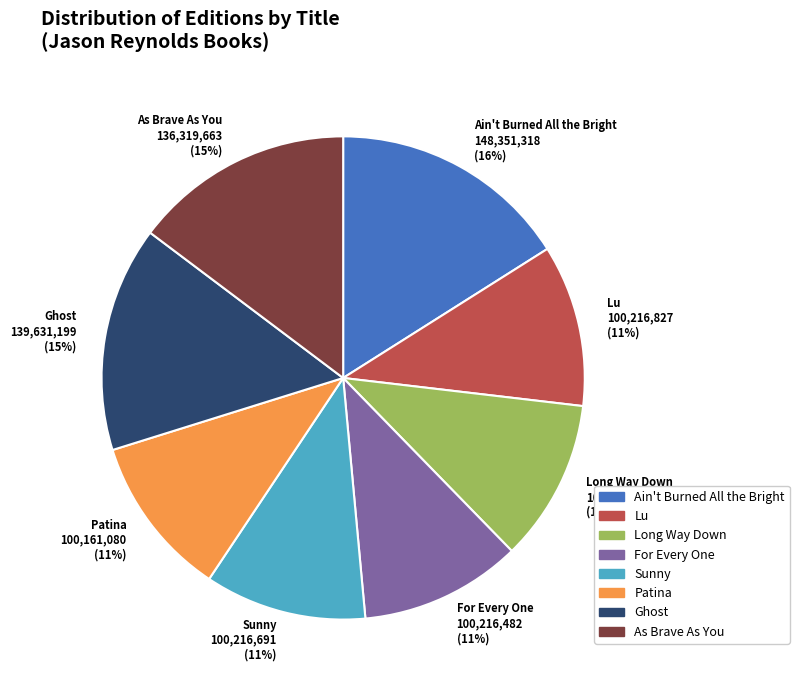

To the nearest percent, what is the average slice percentage?

12%